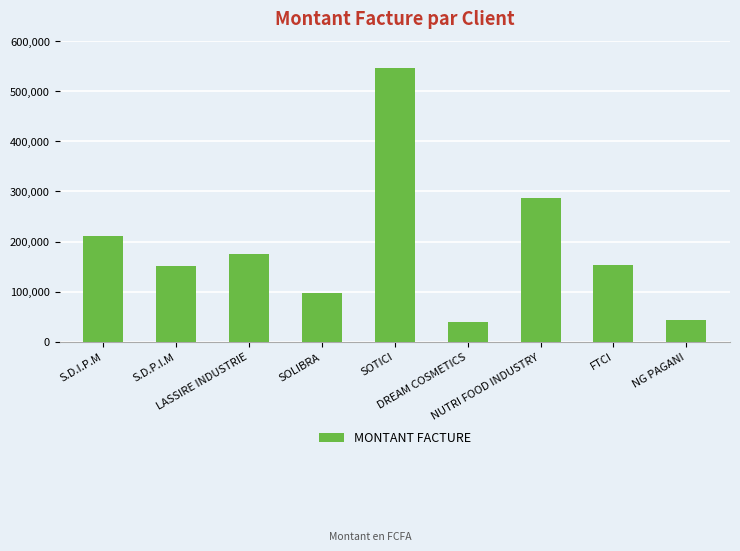

True or false: the data shows 547032 at SOTICI.

True